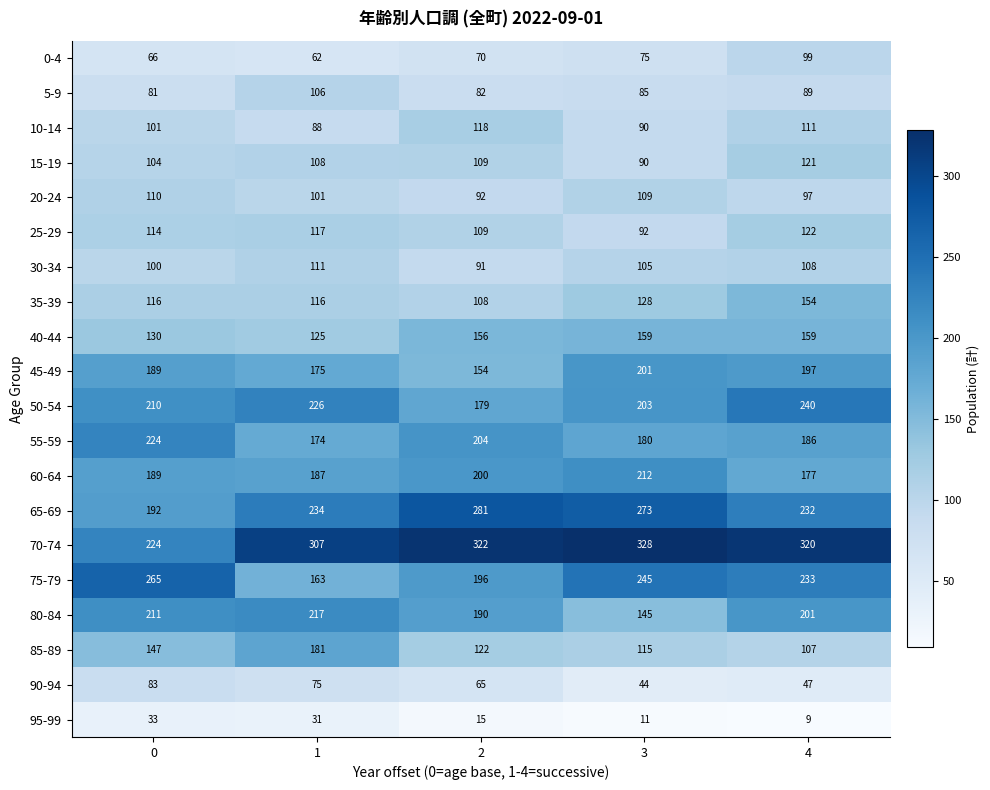

What is the difference between the second highest and minimum values in the 90-94 series?

31